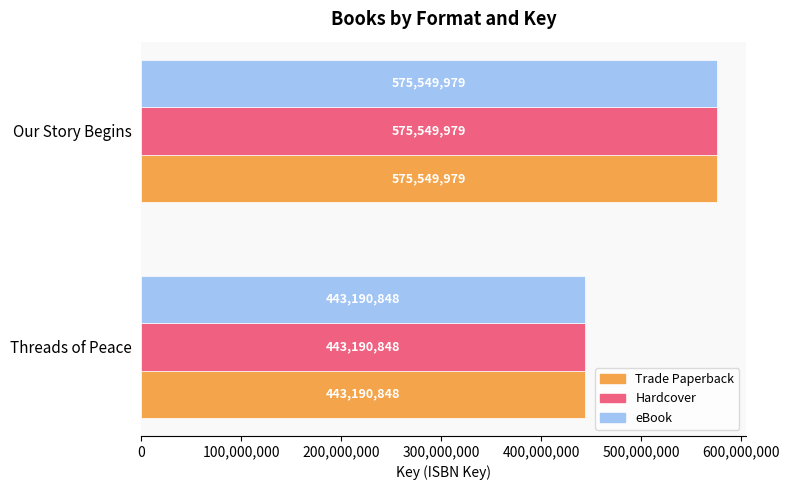

What is the average value of the Trade Paperback series?

509370414